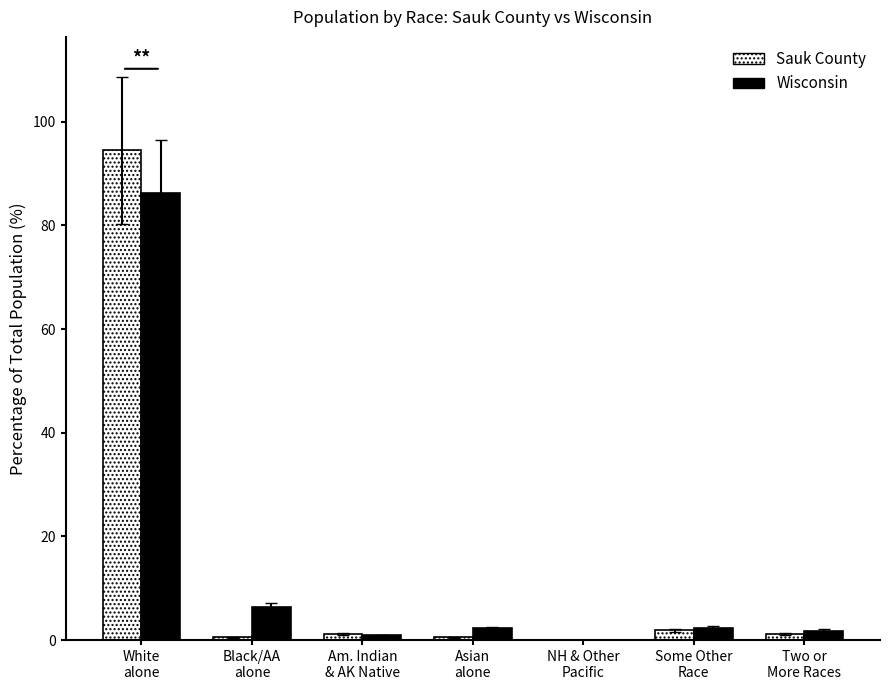

At which label does Wisconsin first exceed 2?

White
alone